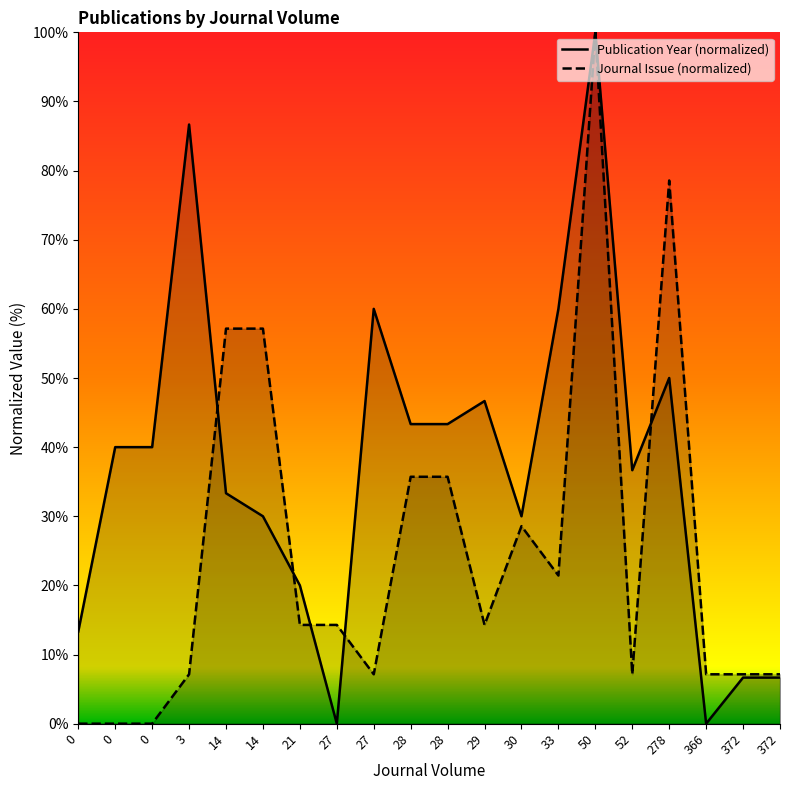

What is the sum of the Journal Issue (normalized) values at 372 and 50?

107.1